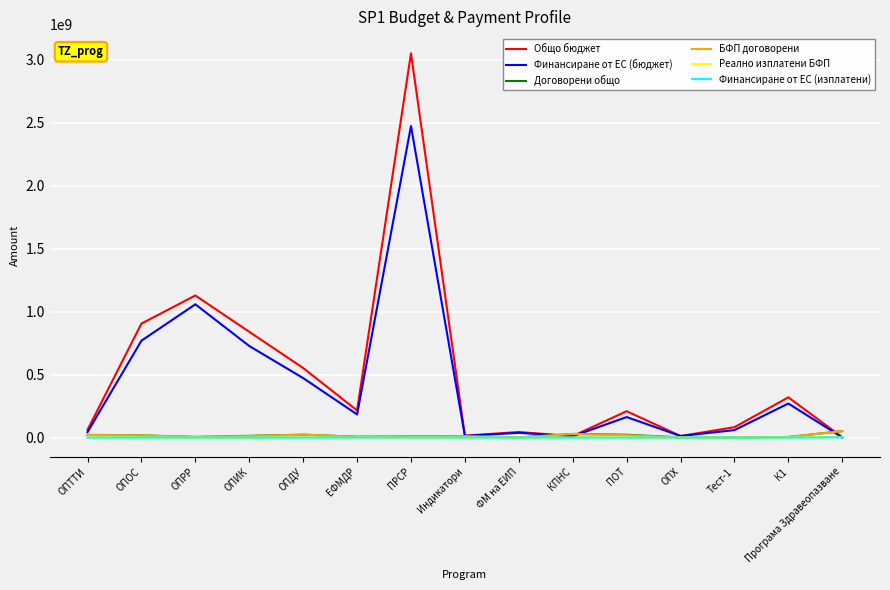

At which label is Общо бюджет closest to 1527011573?

ОПРР